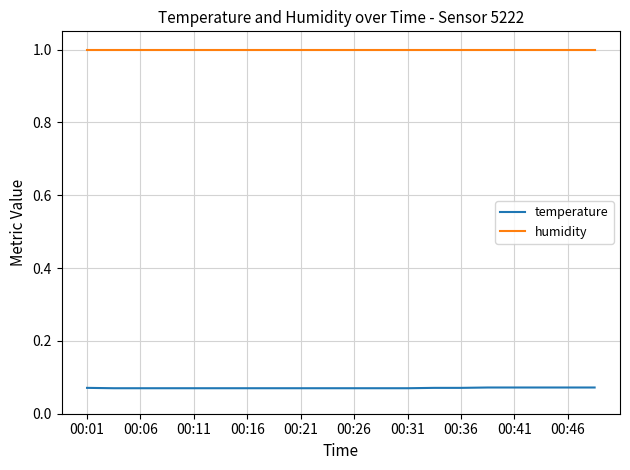

What is the greatest value displayed?

1.0